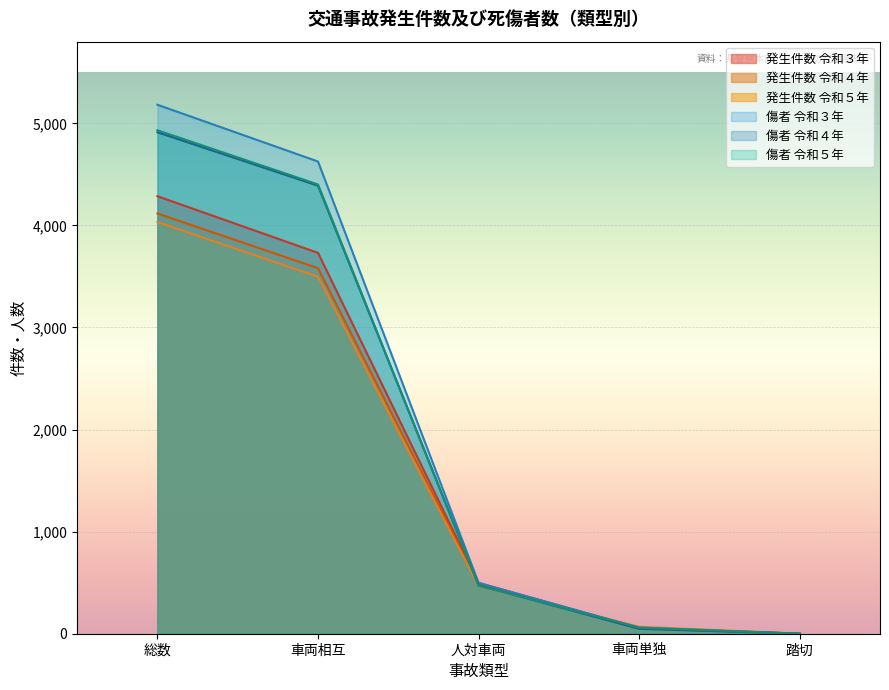

True or false: 傷者 has more than 2 interior local peaks.

False